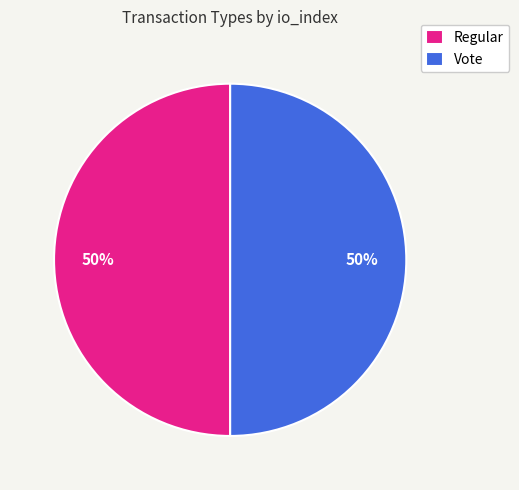

To the nearest percent, what is the difference between the Regular and Vote slice percentages?

0%